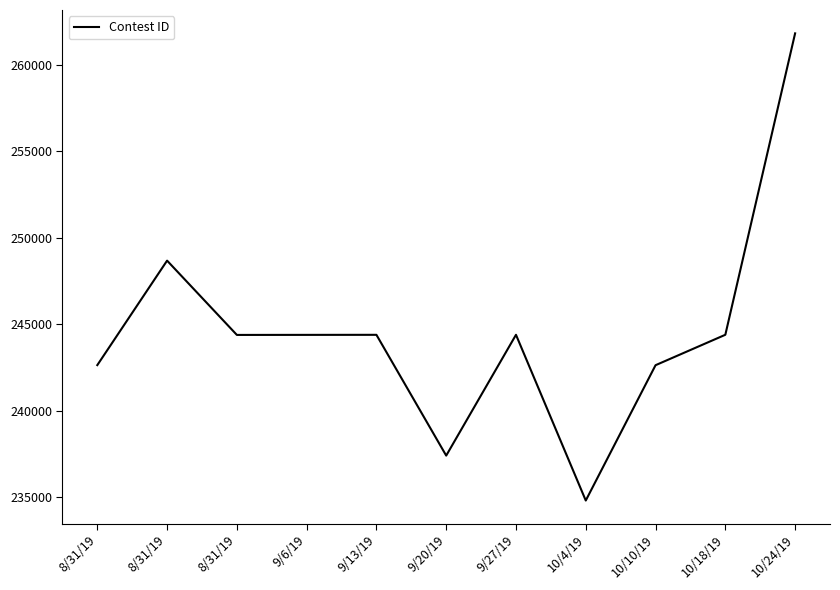

Reading left to right, transcribe all the data shown in this chart.

8/31/19=242643	8/31/19=248676	8/31/19=244386	9/6/19=244389	9/13/19=244392	9/20/19=237418	9/27/19=244394	10/4/19=234824	10/10/19=242638	10/18/19=244395	10/24/19=261799